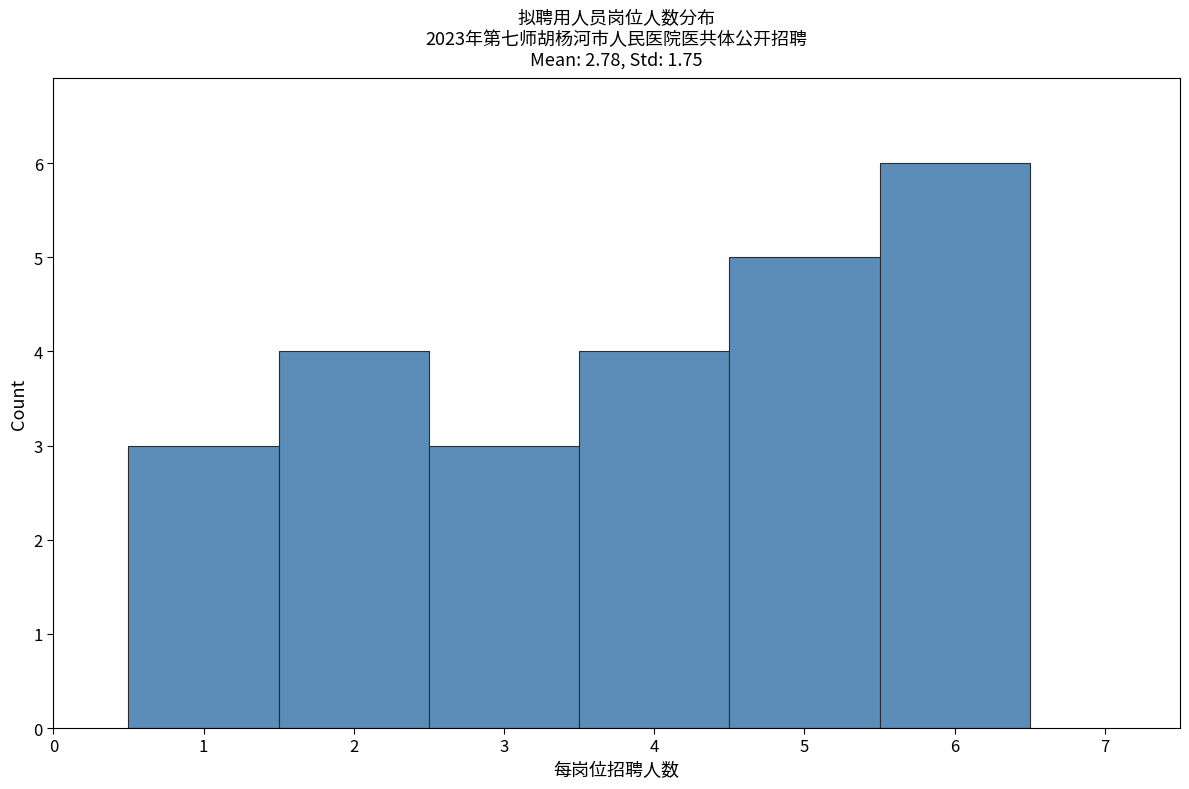

Reading left to right, transcribe this chart: for each bar, give the range it covers on the x-axis and its height. The values are not printed on the chart, so give them approximately, as read against the axis.

0.5 to 1.5: 3
1.5 to 2.5: 4
2.5 to 3.5: 3
3.5 to 4.5: 4
4.5 to 5.5: 5
5.5 to 6.5: 6